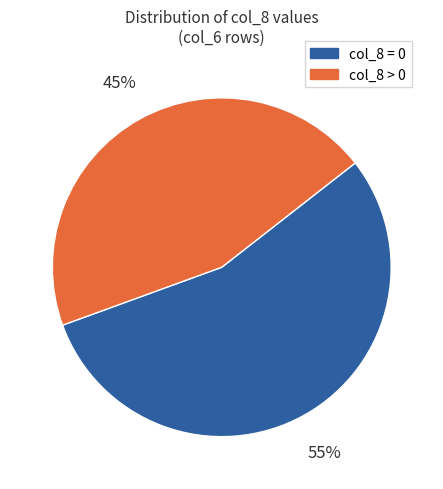

Does any single category account for the majority?

Yes